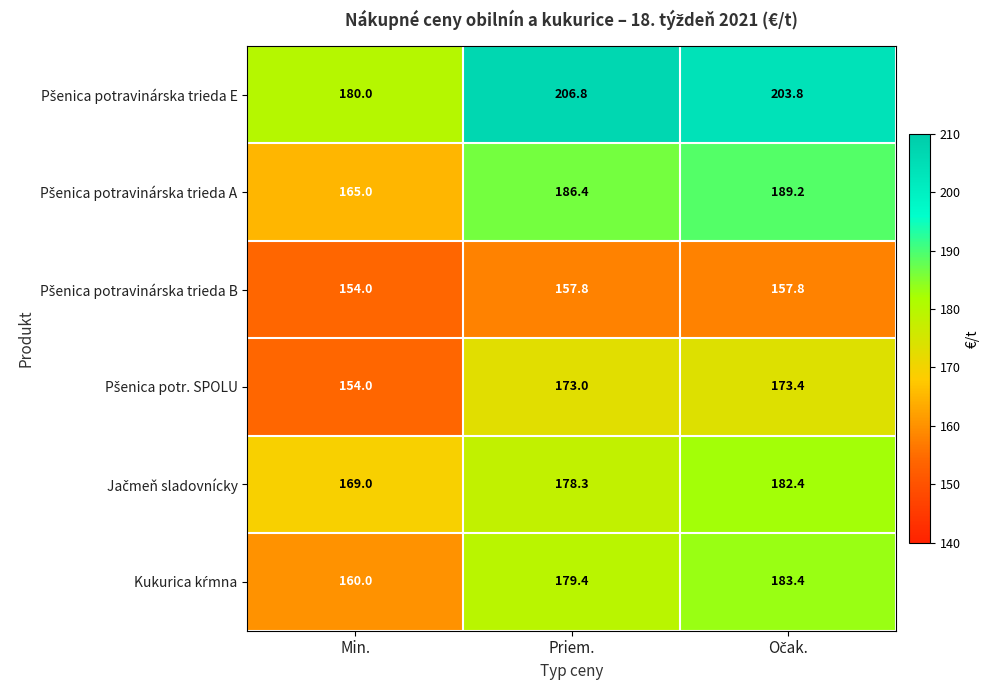

What is the smallest value displayed?

154.0